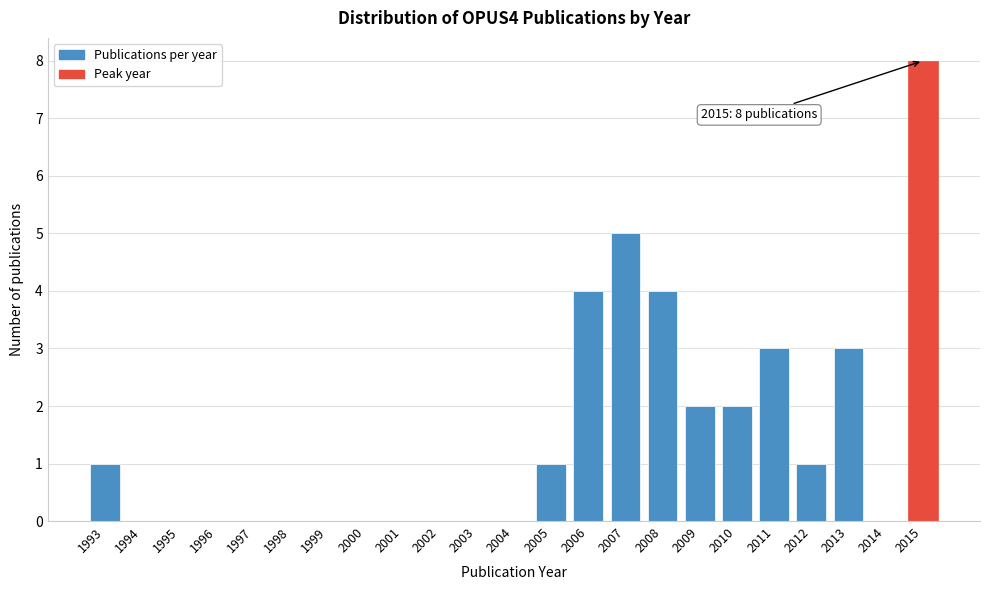

Reading left to right, what are all the values shown in this chart?

1993=1	1994=0	1995=0	1996=0	1997=0	1998=0	1999=0	2000=0	2001=0	2002=0	2003=0	2004=0	2005=1	2006=4	2007=5	2008=4	2009=2	2010=2	2011=3	2012=1	2013=3	2014=0	2015=8